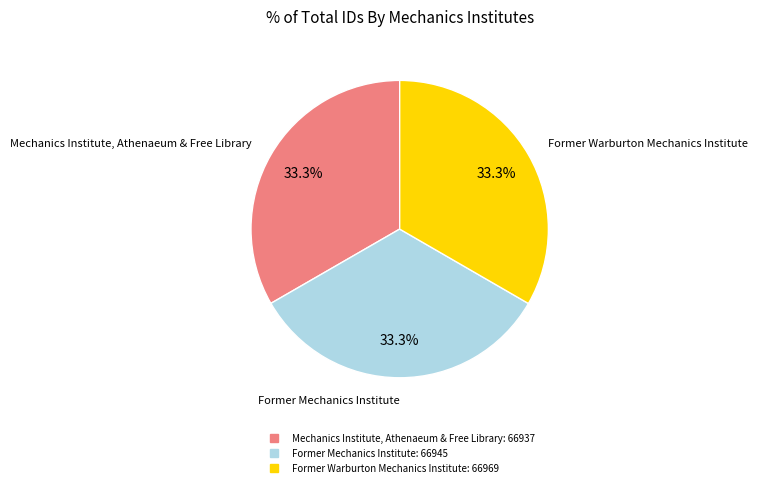

To the nearest percent, what percentage of the pie is Former Warburton Mechanics Institute?

33%